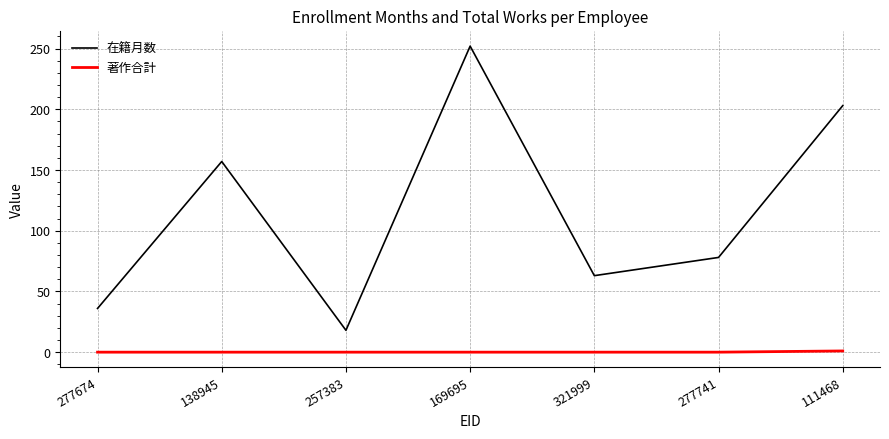

What are all the series names shown in the legend?

在籍月数, 著作合計